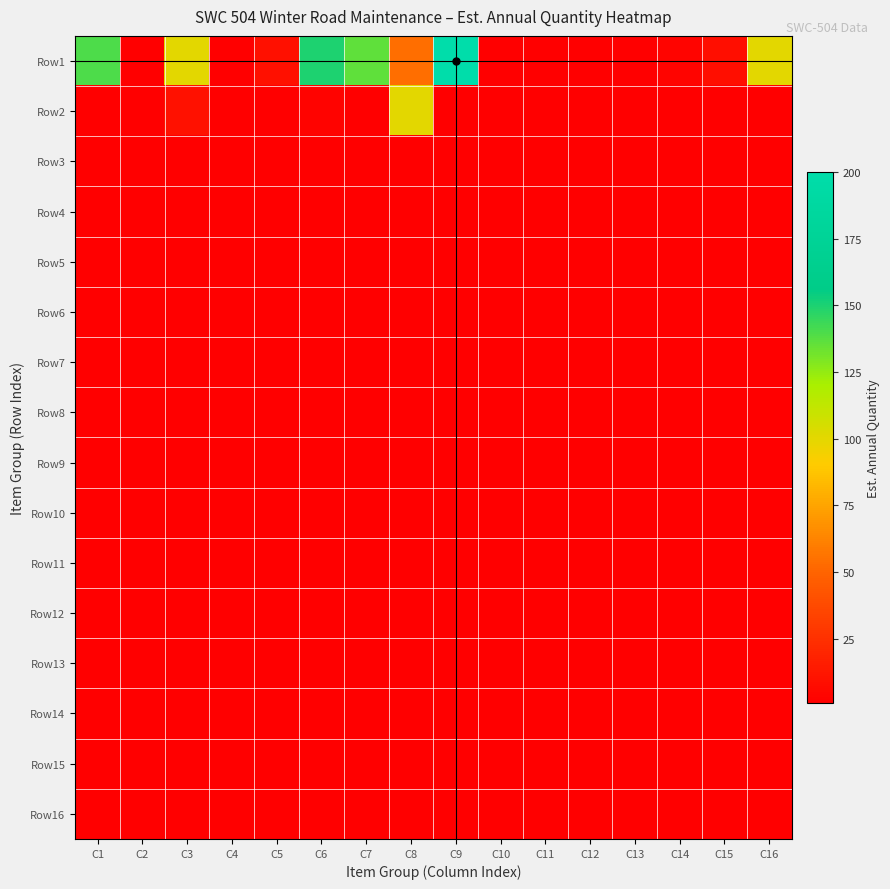

Which series has the largest total across all categories?

Row1